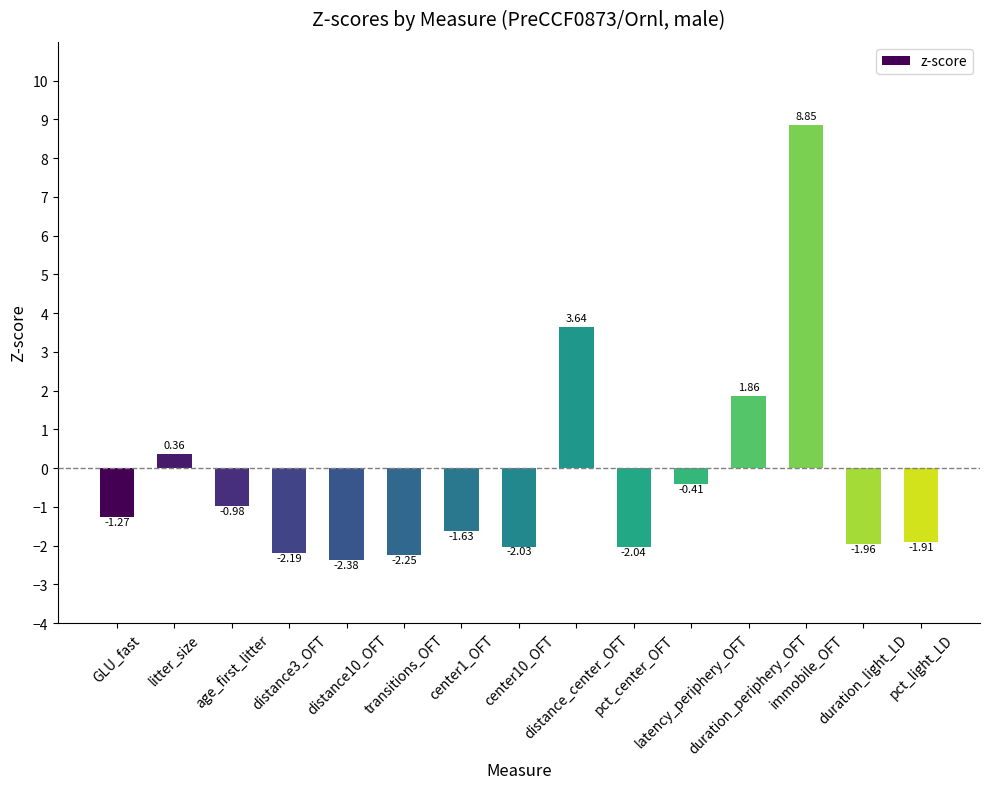

Rank the categories by value from highest to lowest.

immobile_OFT, distance_center_OFT, duration_periphery_OFT, litter_size, latency_periphery_OFT, age_first_litter, GLU_fast, center1_OFT, pct_light_LD, duration_light_LD, center10_OFT, pct_center_OFT, distance3_OFT, transitions_OFT, distance10_OFT